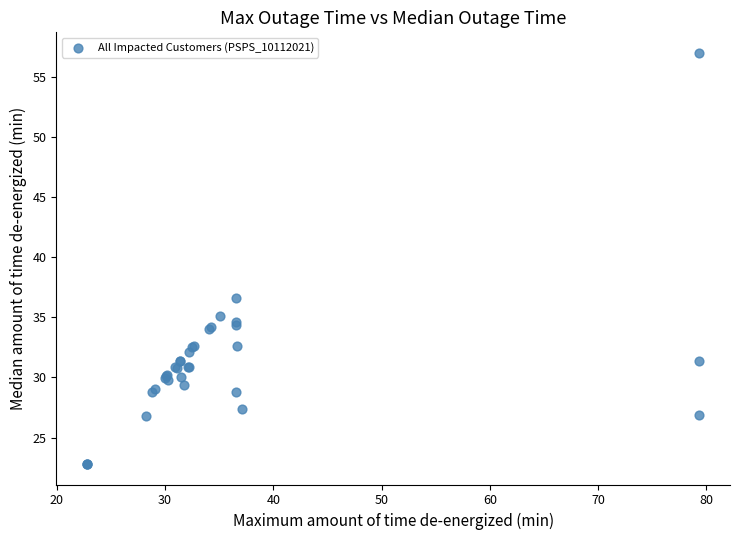

What Y value in the scatter plot is closest to 39?

36.6